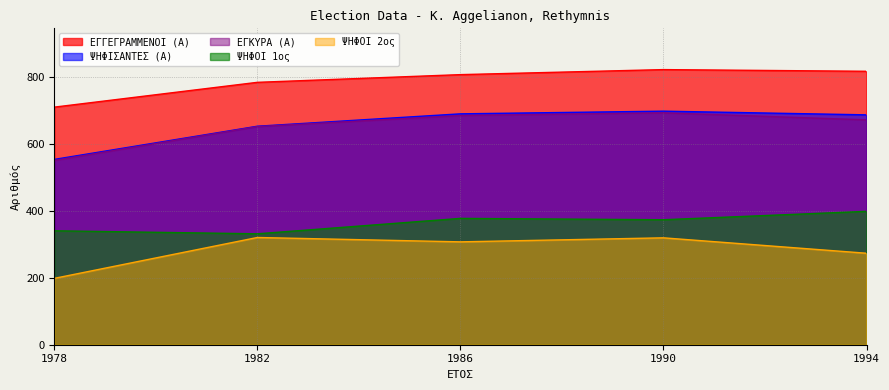

What value does the ΕΓΚΥΡΑ (Α) series have at 1994?

671